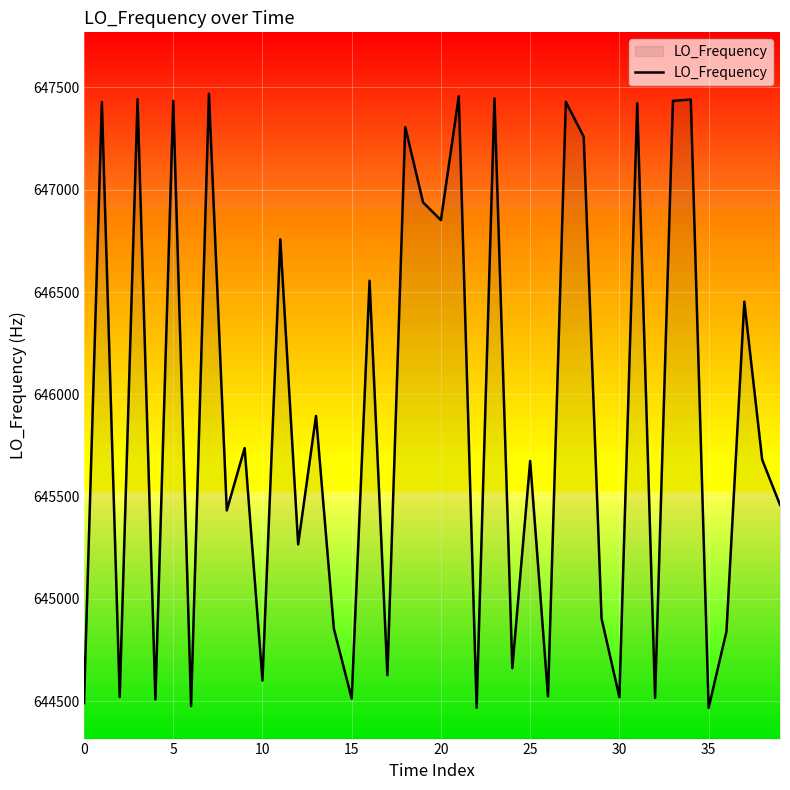

What is the smallest value displayed?

644467.0